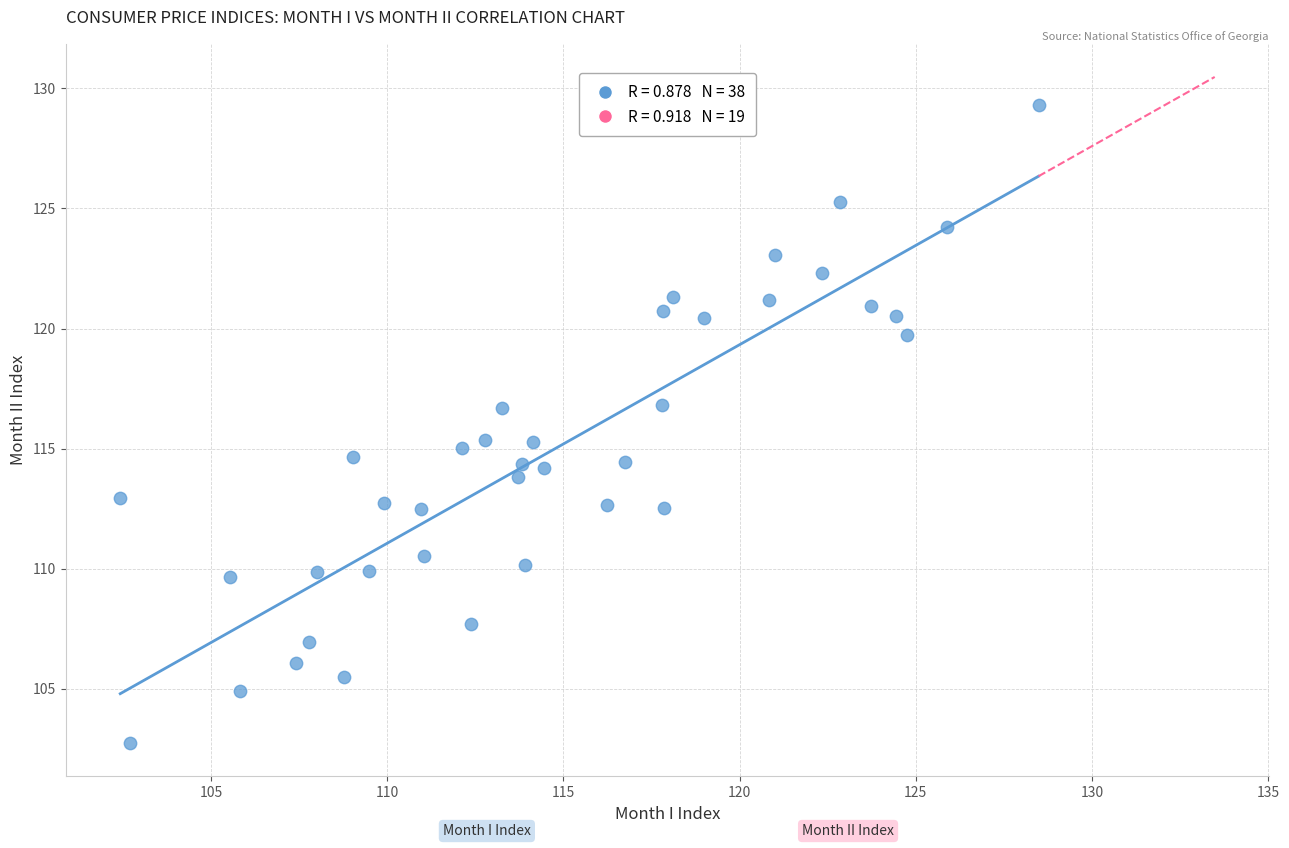

What is the range of X values (max minus min)?

26.1